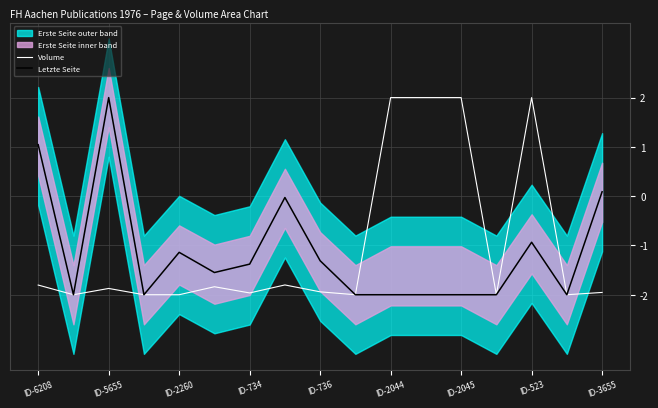

Is it true that Letzte Seite equals 0.1 at ID-3655?

True